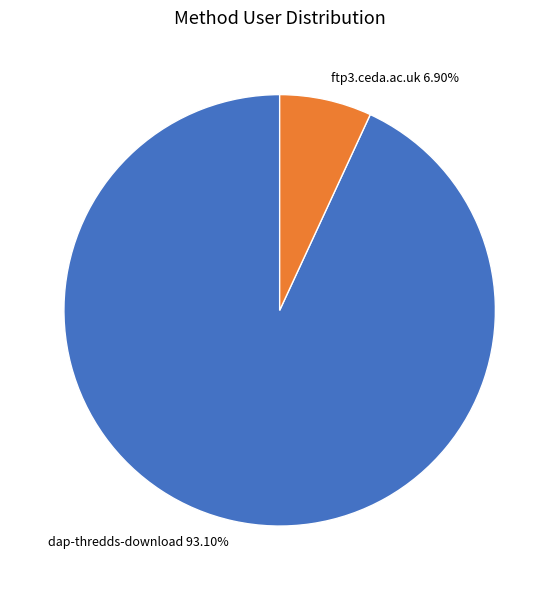

Which slice represents more than half of the pie?

dap-thredds-download